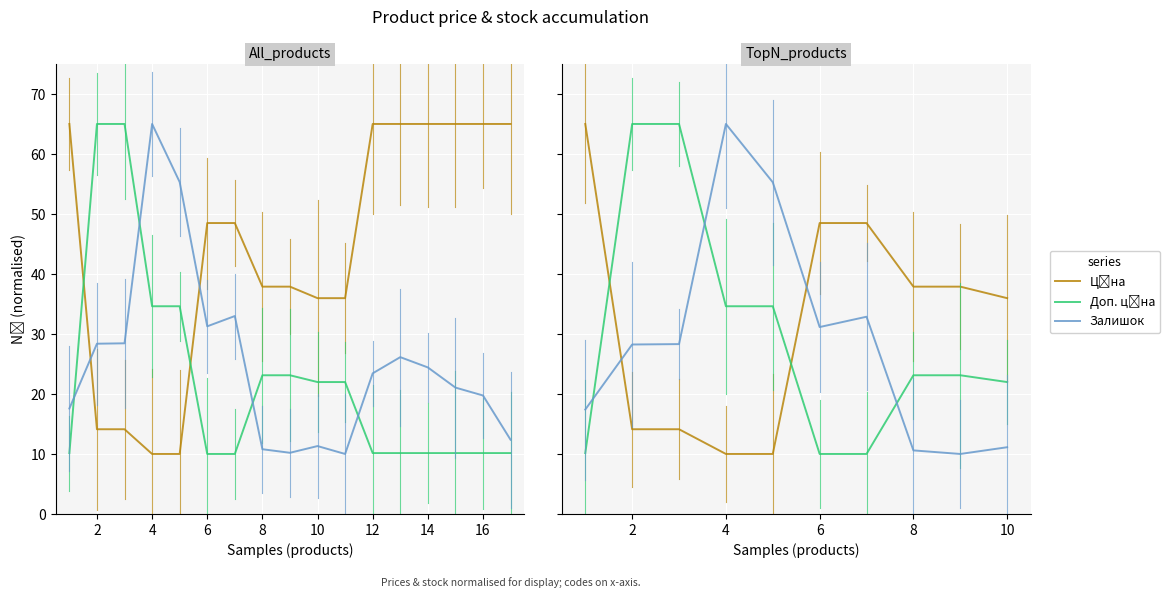

The Залишок series shows 6.8 at 12. True or false?

False